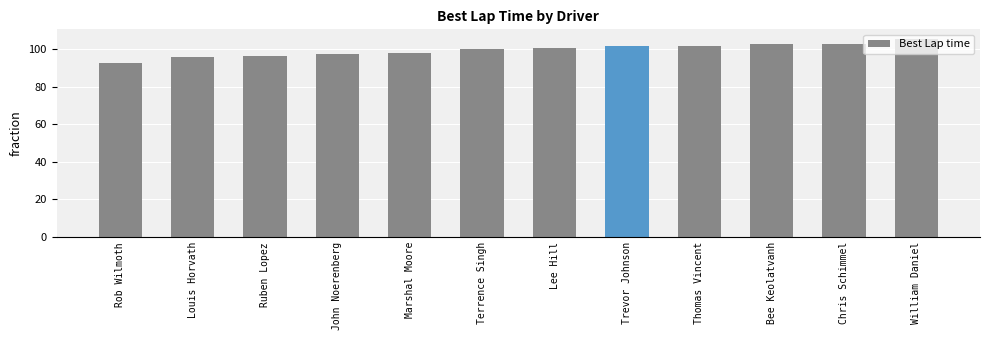

What is the change in value from Lee Hill to Chris Schimmel?

+2.3